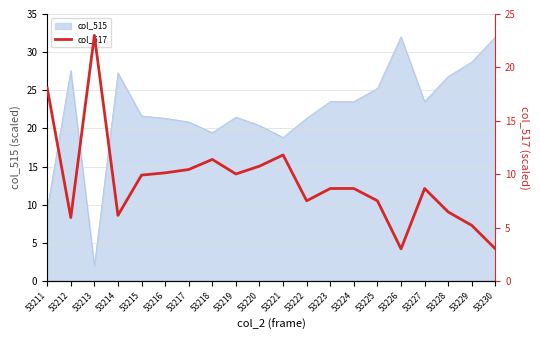

At which category does the chart reach its minimum across all series?

53226